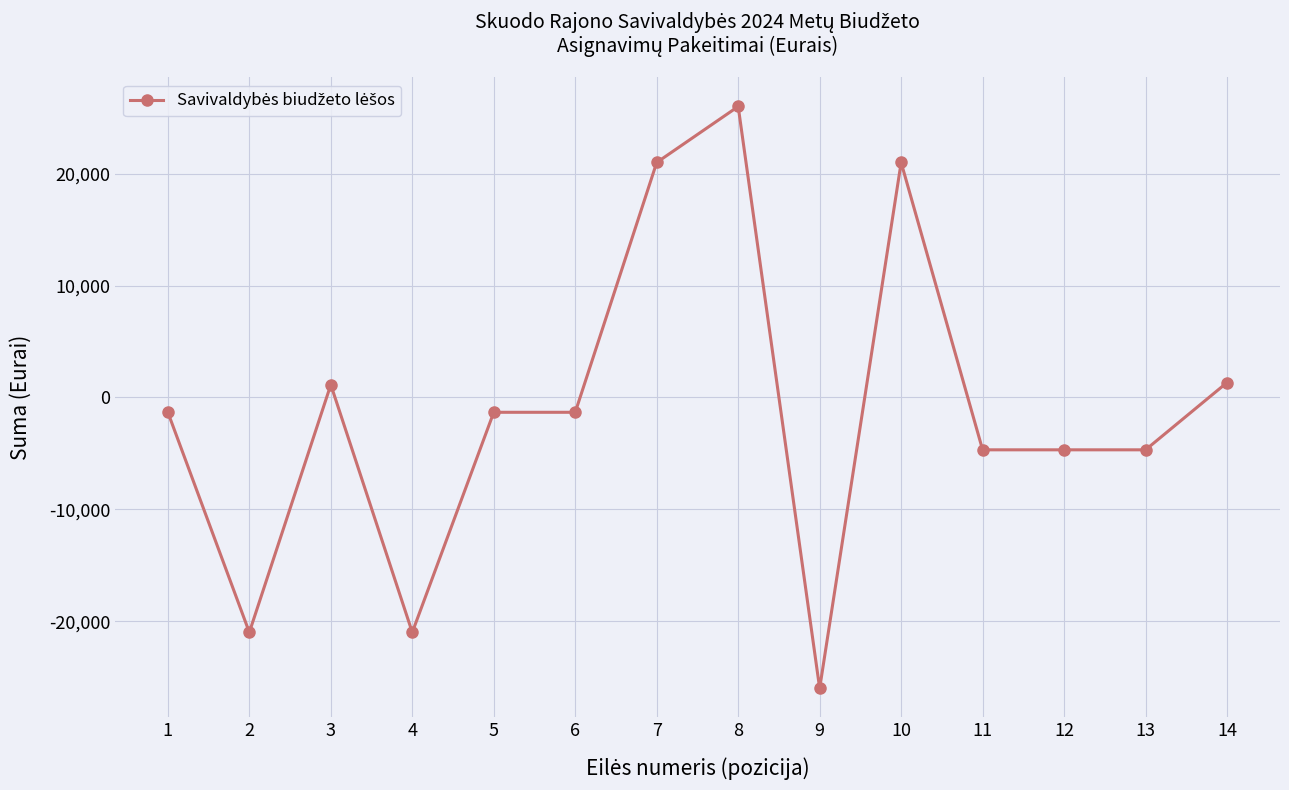

What is the maximum value shown in the chart?

26000